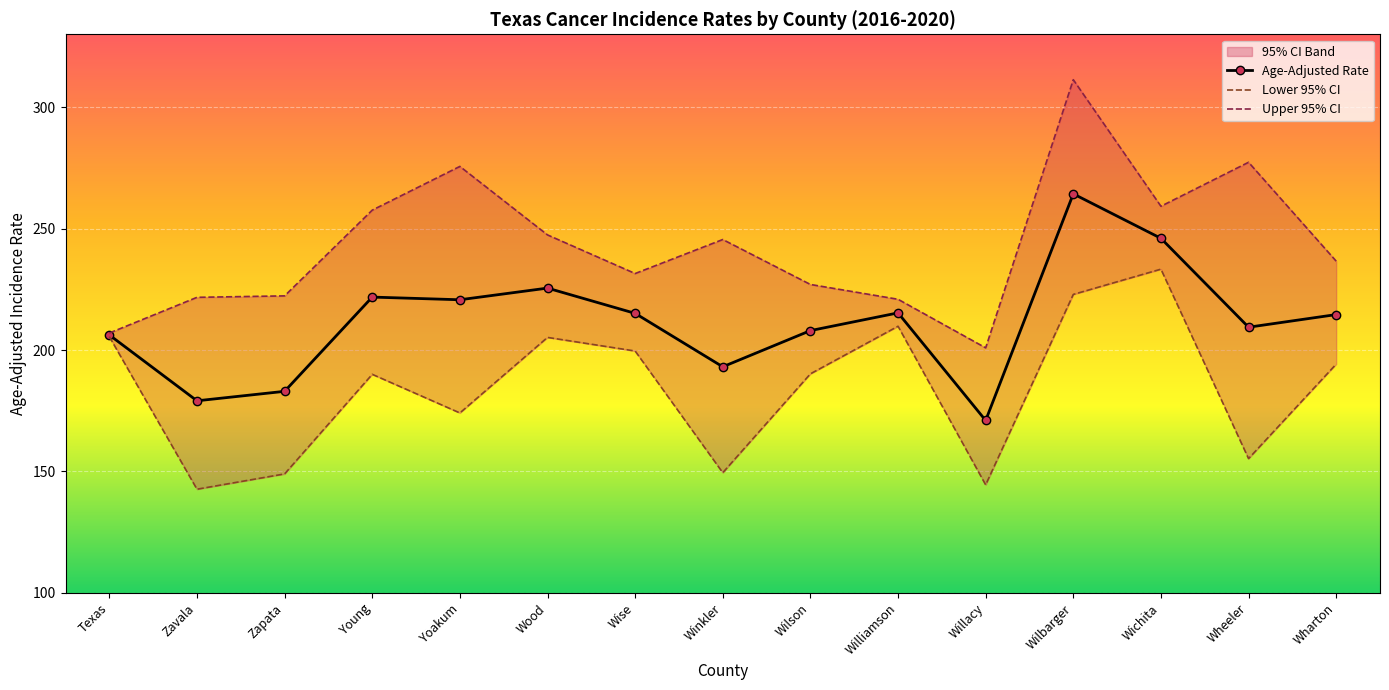

At how many categories does at least one series exceed 268?

3